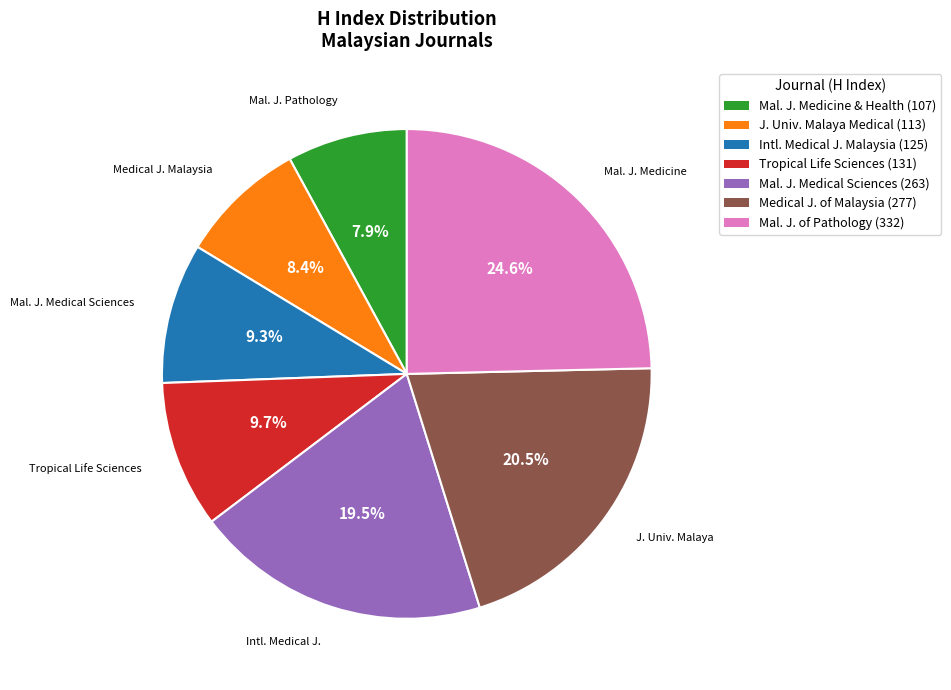

Is there any slice that represents more than half of the pie?

No